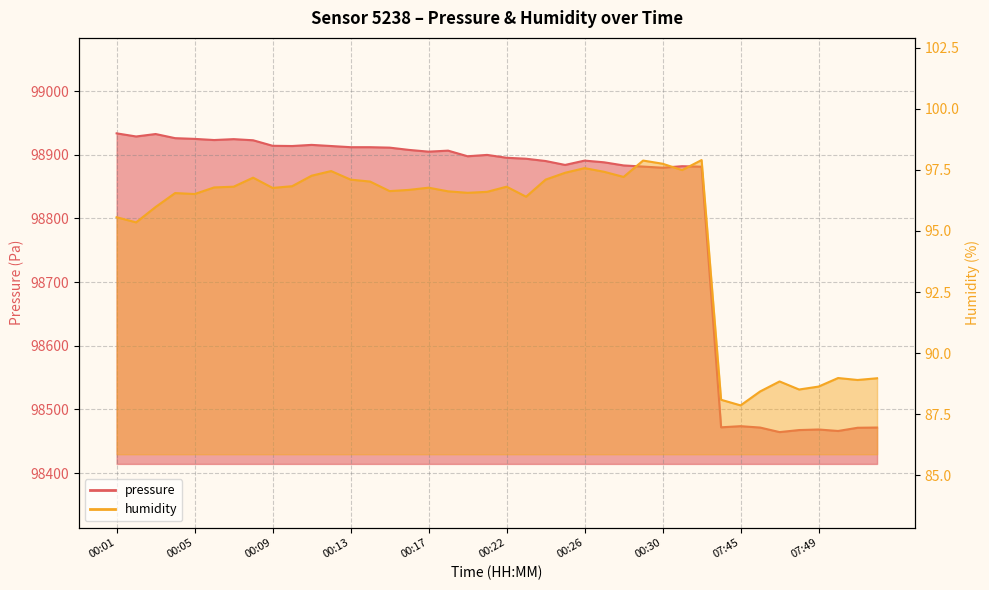

At 07:45, list the series in order from smallest to largest.

humidity, pressure